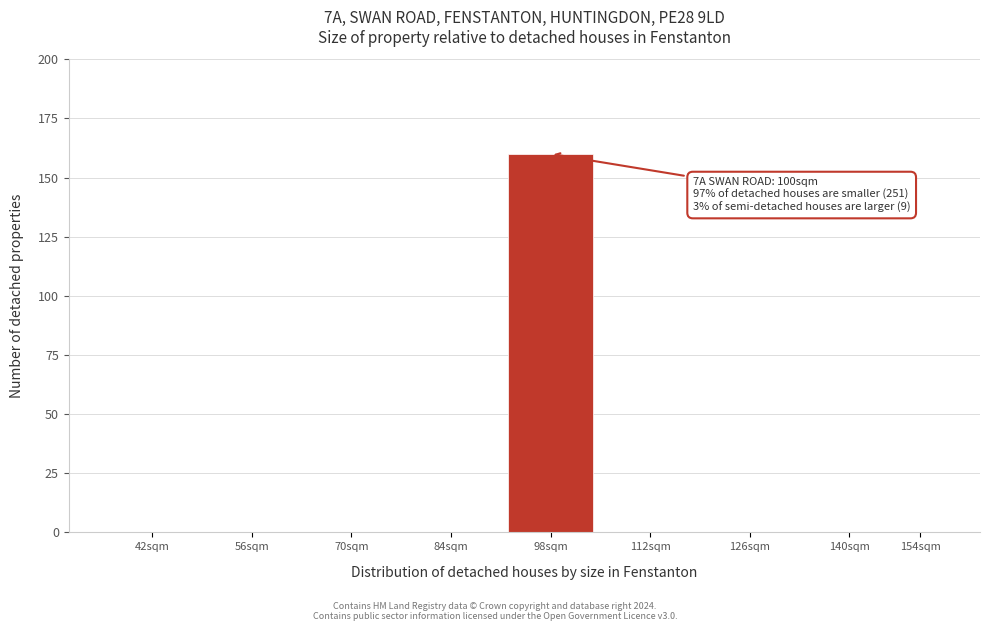

Reading left to right, extract all data points from this chart.

42sqm=0	56sqm=0	70sqm=0	84sqm=0	98sqm=160	112sqm=0	126sqm=0	140sqm=0	154sqm=0